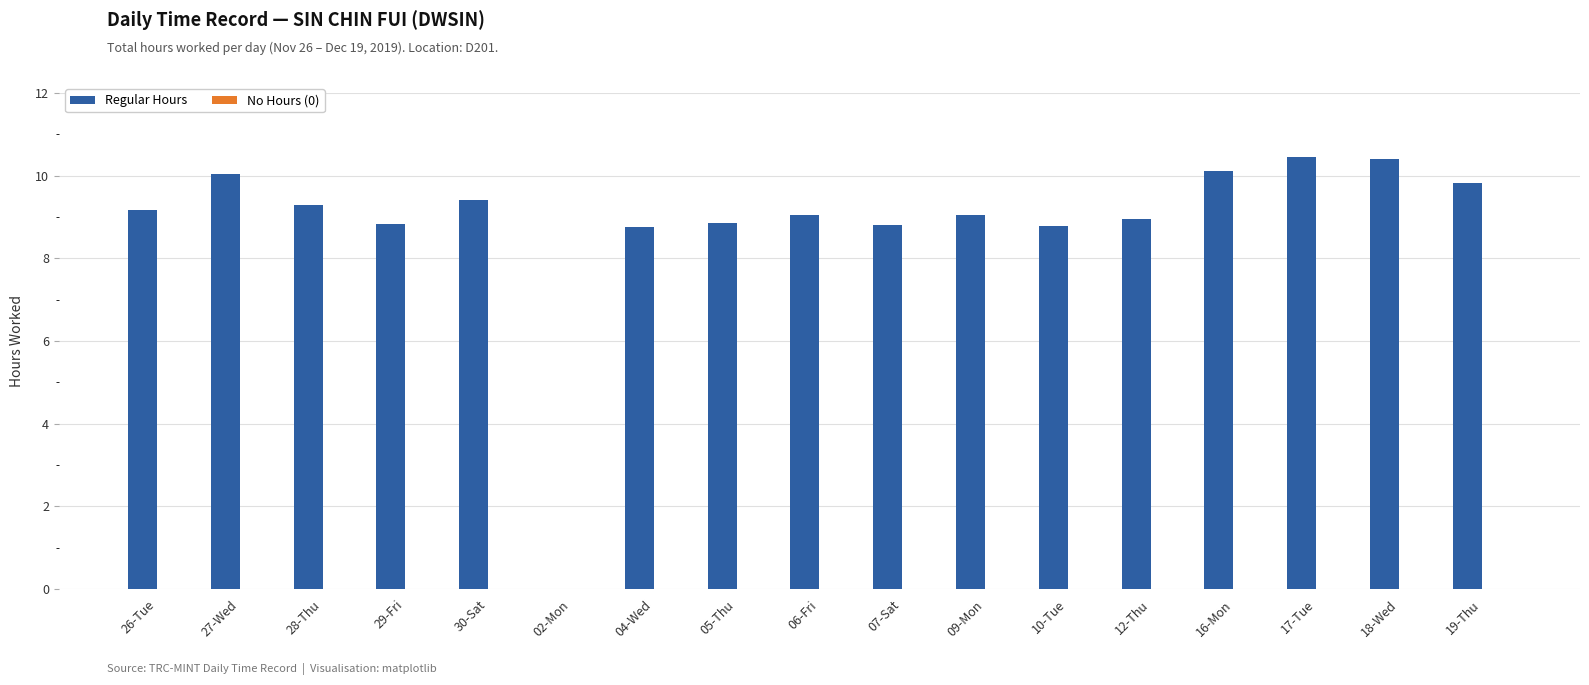

What is the ratio of the value at 16-Mon to the value at 06-Fri?

1.1